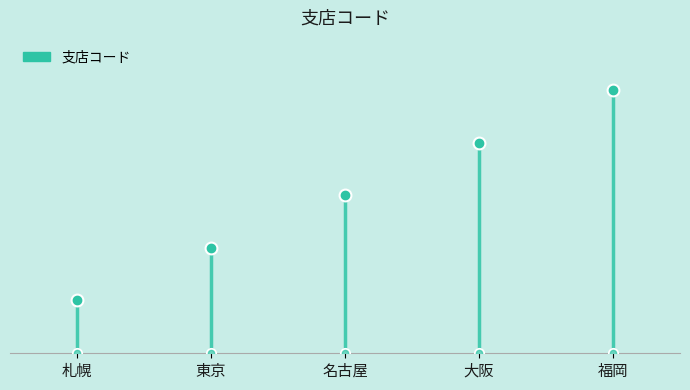

What is the value of the 3rd point from the left?

301